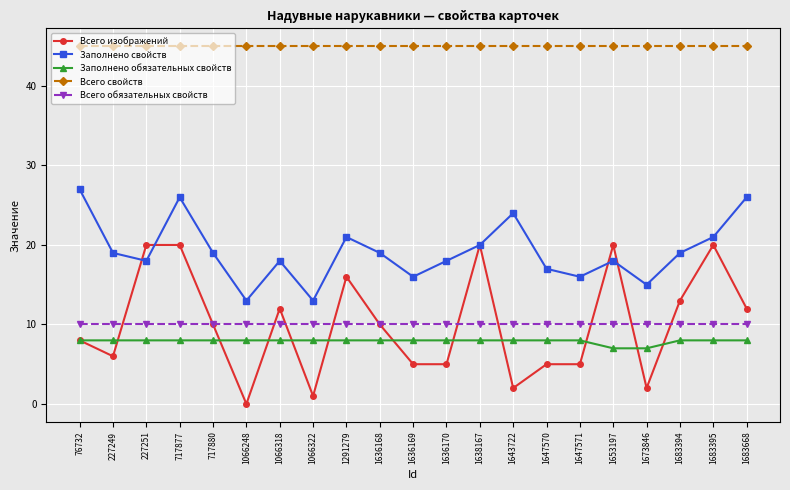

The value of Заполнено обязательных свойств at 76732 is 8. True or false?

True